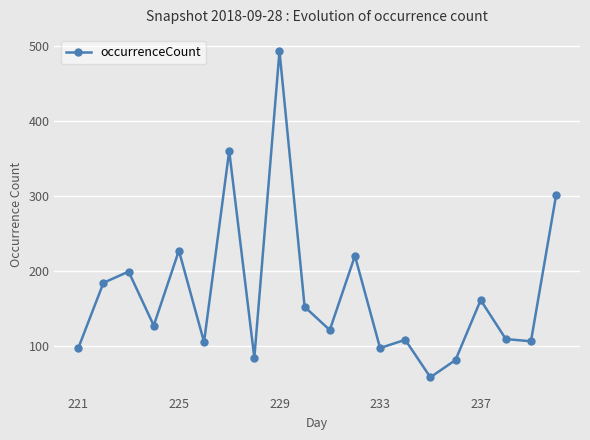

What is the minimum value shown in the chart?

58